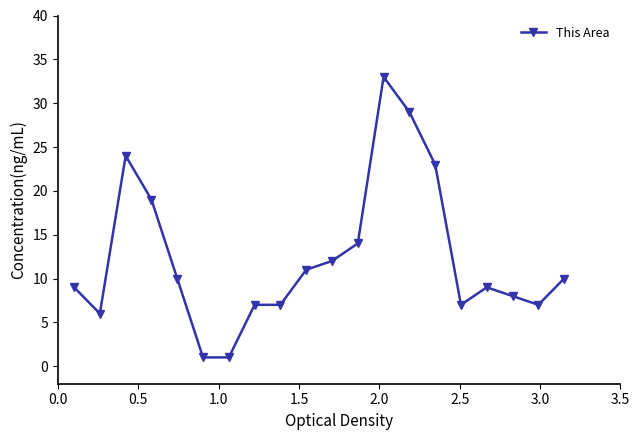

What is the maximum value shown in the chart?

33